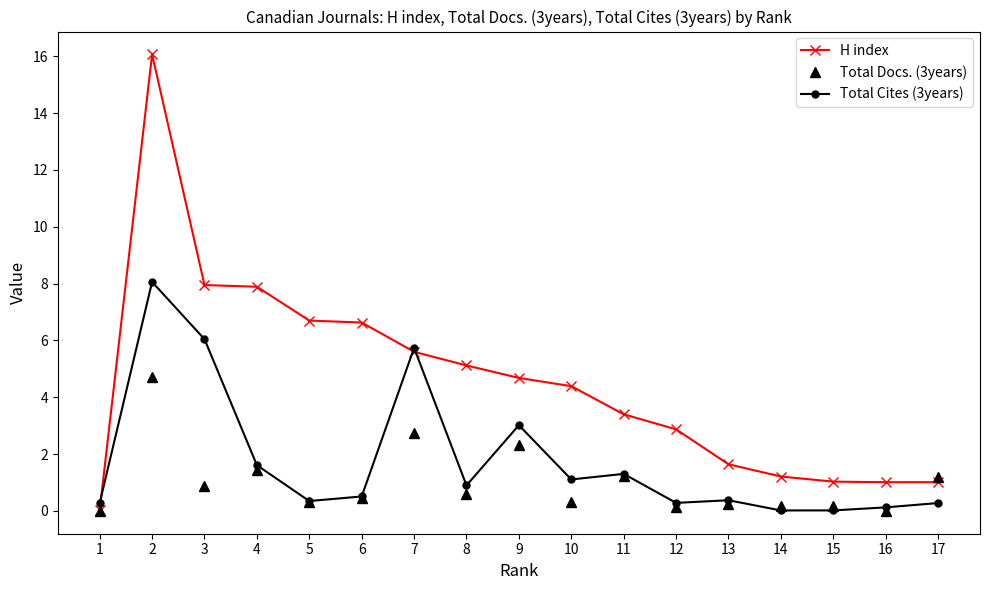

Rank the series by their average value, from lowest to highest.

Total Docs. (3years), Total Cites (3years), H index